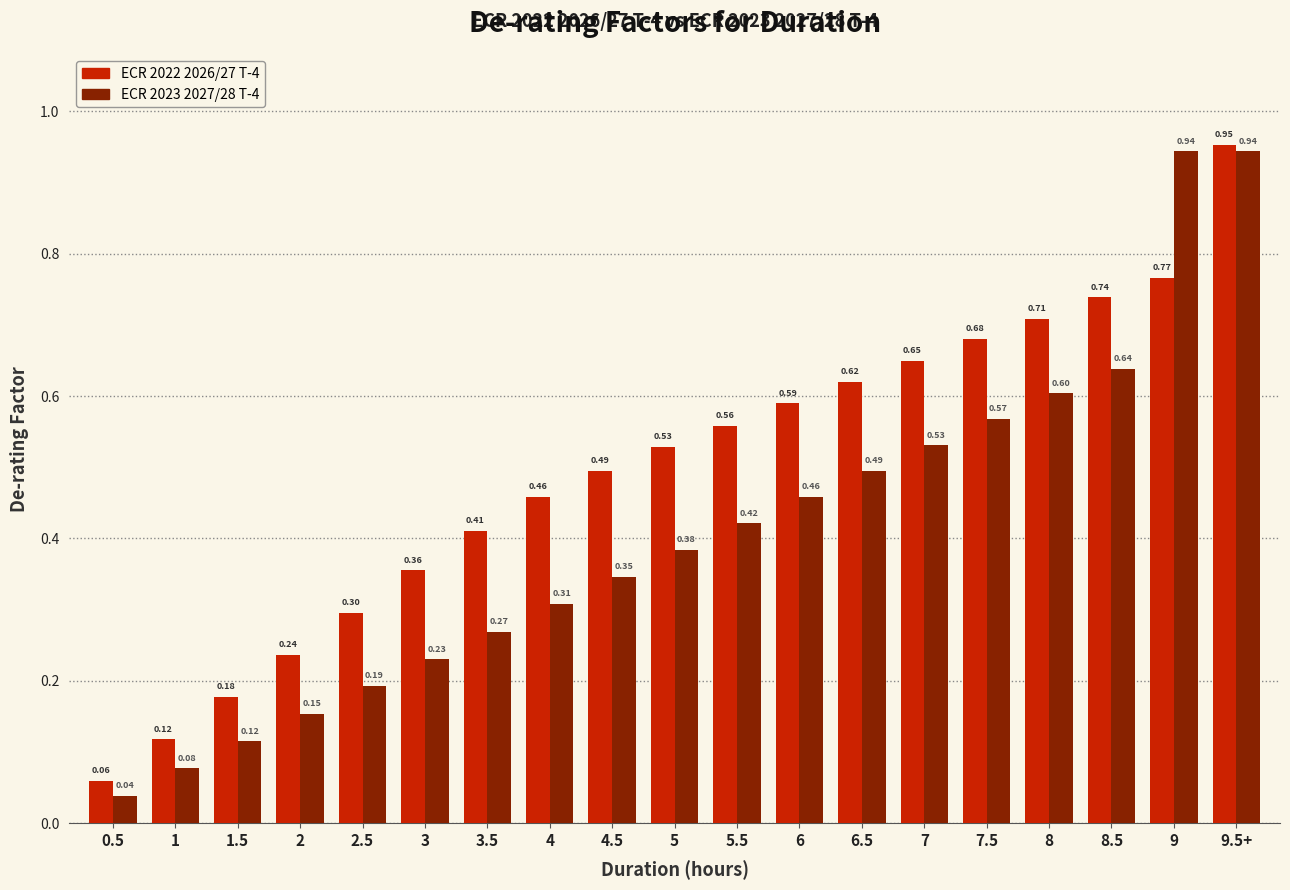

At which category is the sum across all series the highest?

9.5+